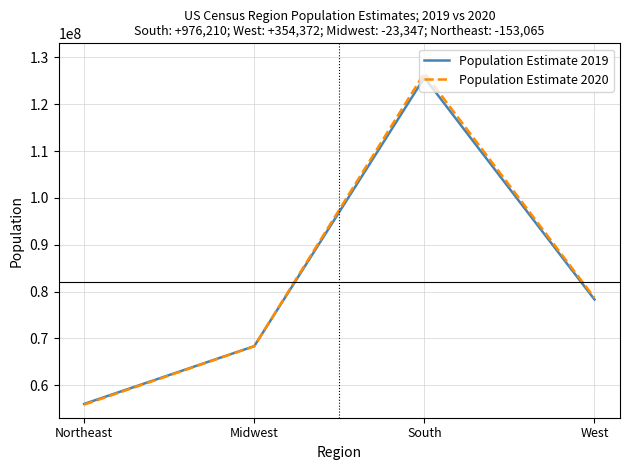

Reading right to left, extract all data points from this chart.

Population Estimate 2019: 78300384	125686544	68340091	56002934
Population Estimate 2020: 78654756	126662754	68316744	55849869